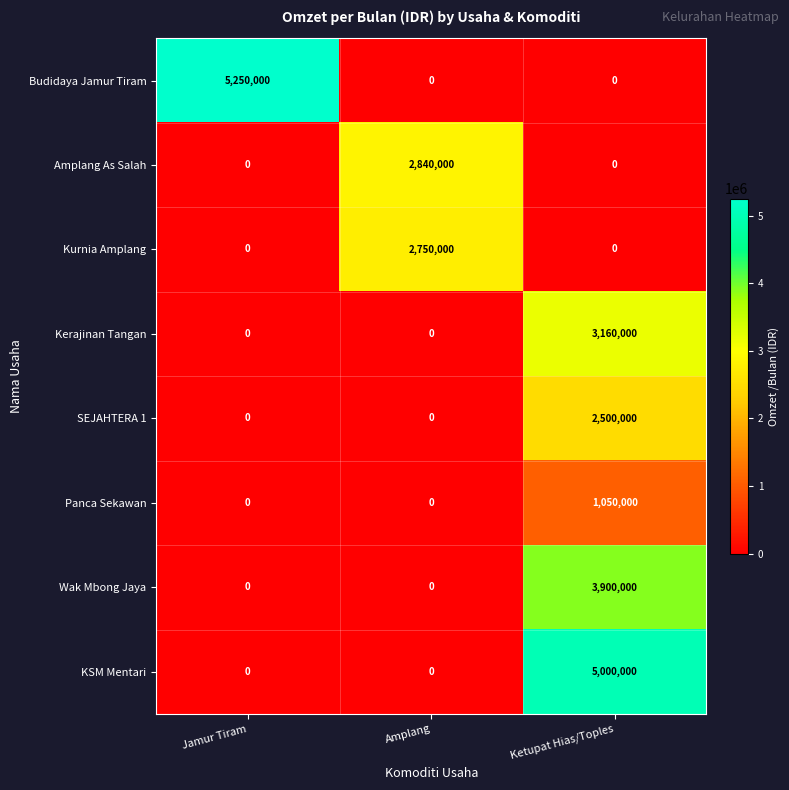

Between Amplang and Ketupat Hias/Toples, which series saw the biggest shift?

KSM Mentari